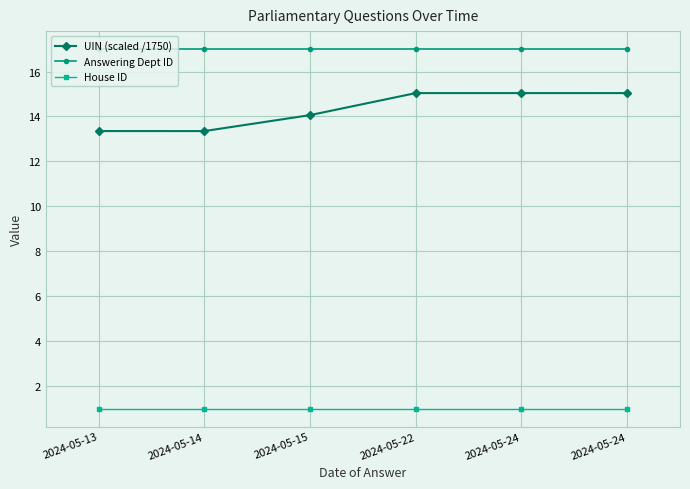

Reading left to right, what are all the values shown in this chart?

UIN (scaled /1750): 2024-05-13=13.4	2024-05-14=13.4	2024-05-15=14.1	2024-05-22=15.0	2024-05-24=15.0	2024-05-24=15.0
Answering Dept ID: 2024-05-13=17.0	2024-05-14=17.0	2024-05-15=17.0	2024-05-22=17.0	2024-05-24=17.0	2024-05-24=17.0
House ID: 2024-05-13=1.0	2024-05-14=1.0	2024-05-15=1.0	2024-05-22=1.0	2024-05-24=1.0	2024-05-24=1.0